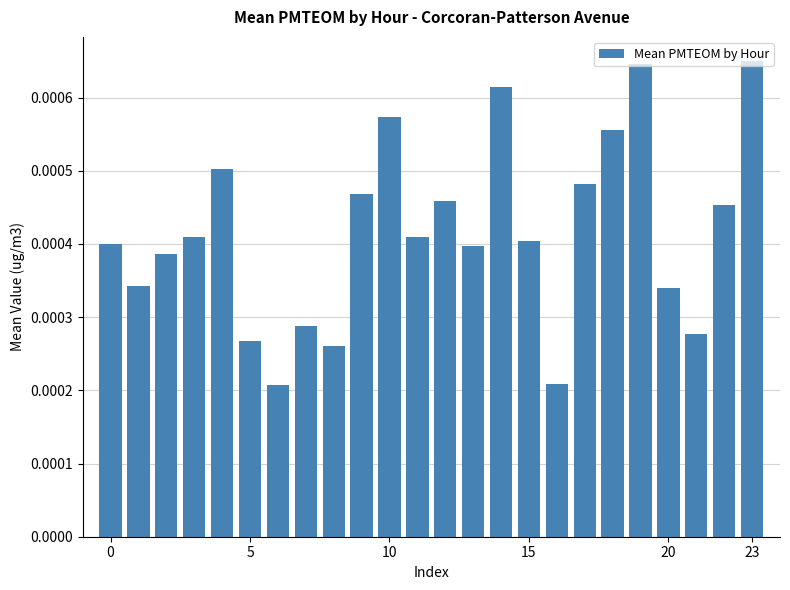

Does the chart contain any negative values?

No